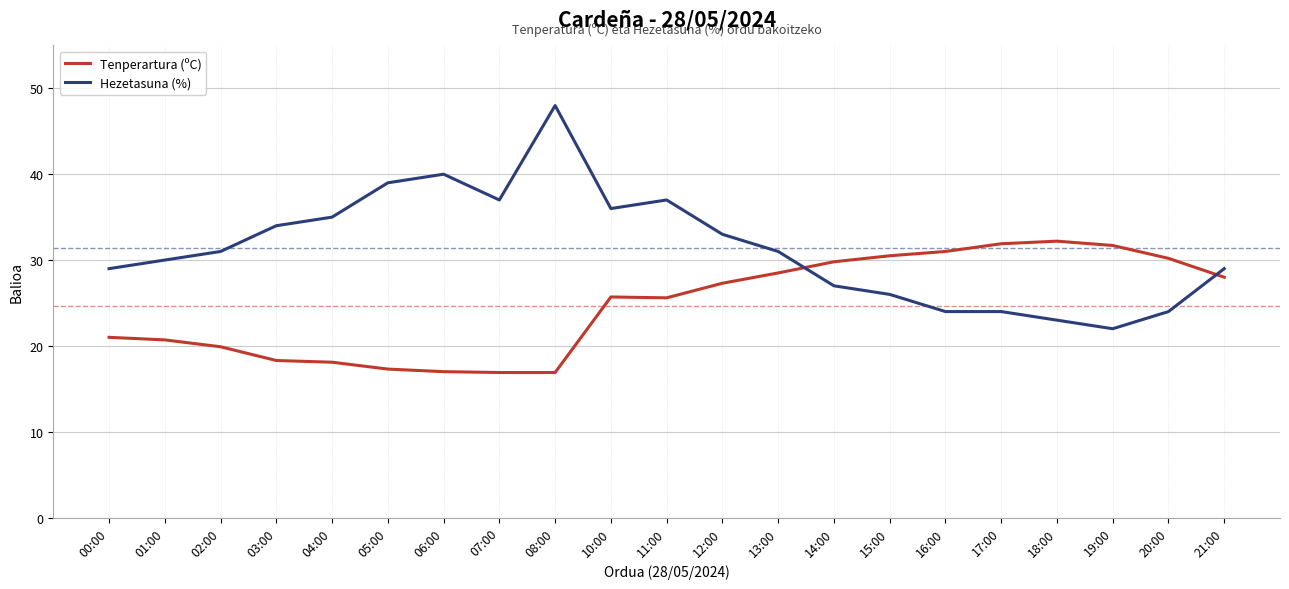

What is the sum of all Tenperartura (ºC) values?

518.5